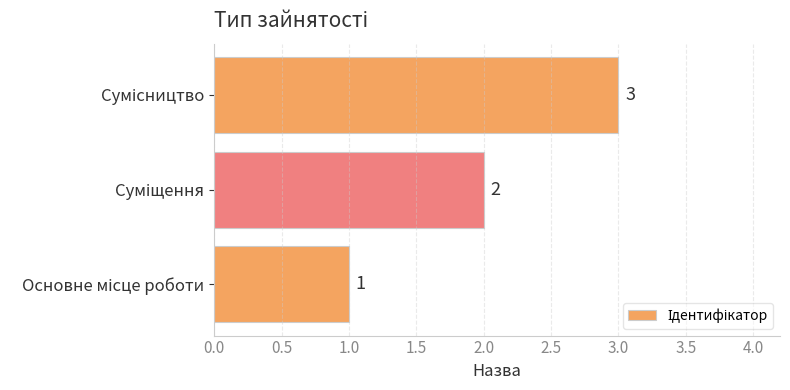

How many categories are shown in the chart?

3